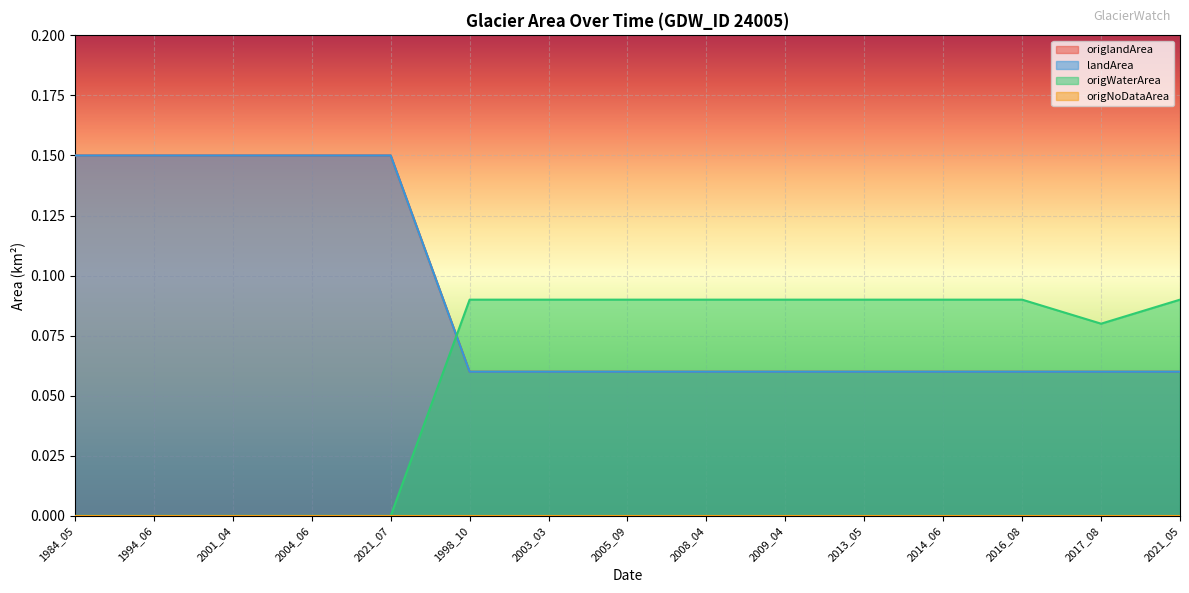

List the labels in order of origlandArea value, smallest first.

1998_10, 2003_03, 2005_09, 2008_04, 2009_04, 2013_05, 2014_06, 2016_08, 2017_08, 2021_05, 1984_05, 1994_06, 2001_04, 2004_06, 2021_07